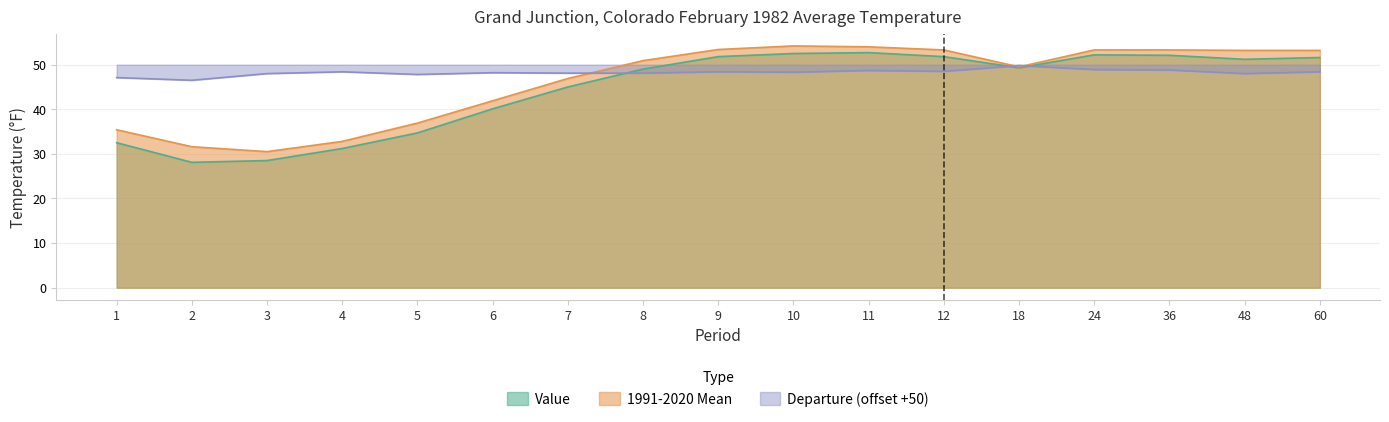

Where do Value and Departure first cross each other?

7 and 8